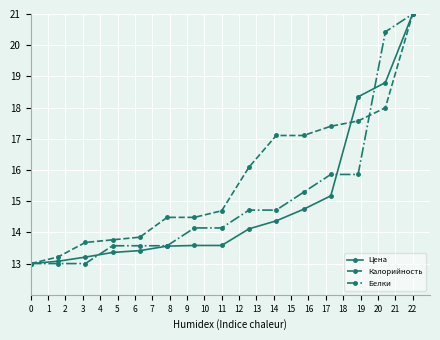

What is the maximum value shown in the chart?

21.0